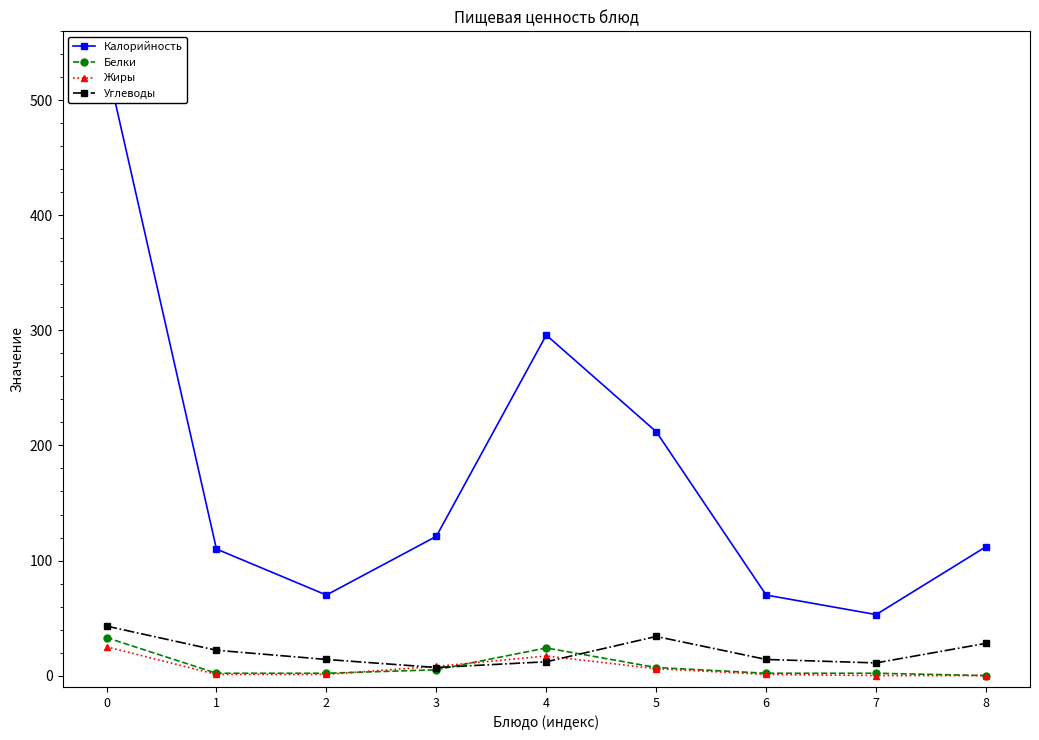

How many series are shown in this chart?

4